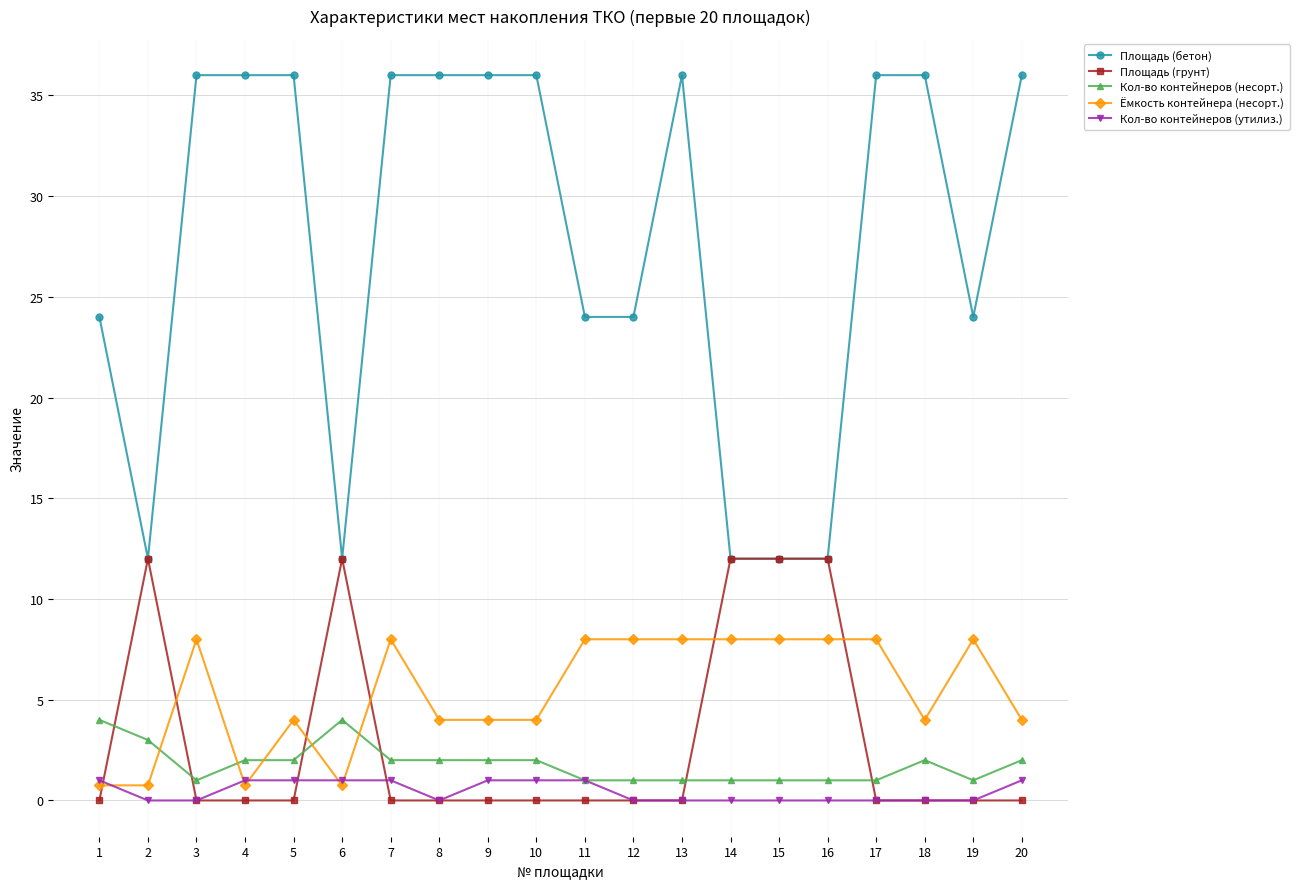

Does the chart have visible grid lines?

Yes